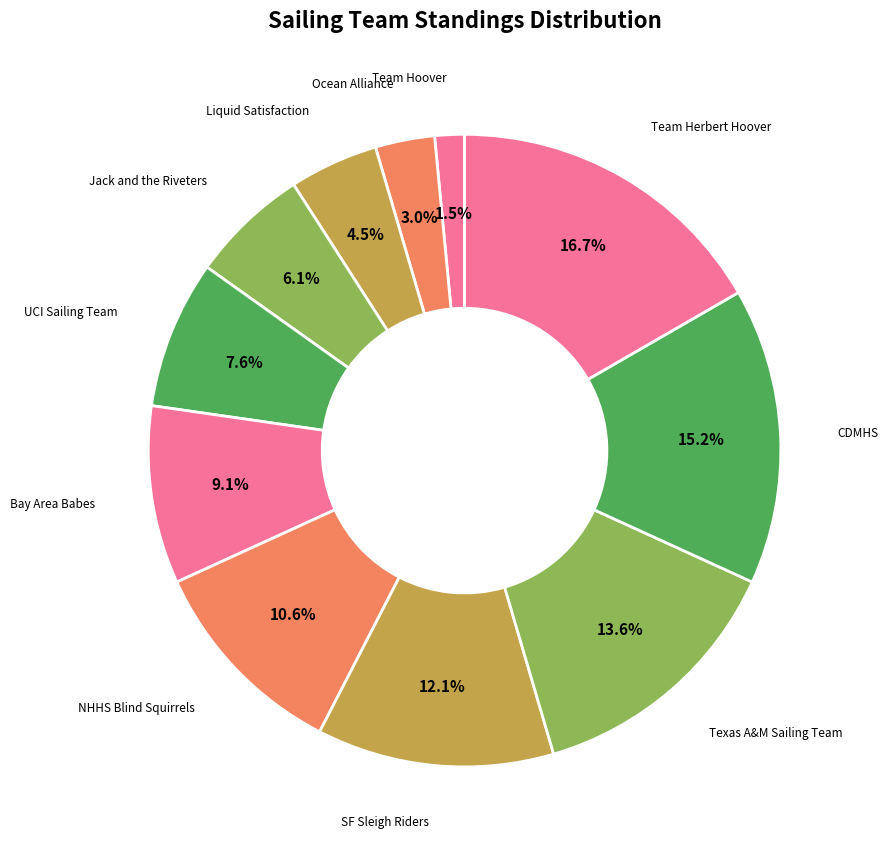

Is the sum of Team Hoover and CDMHS greater than half?

No